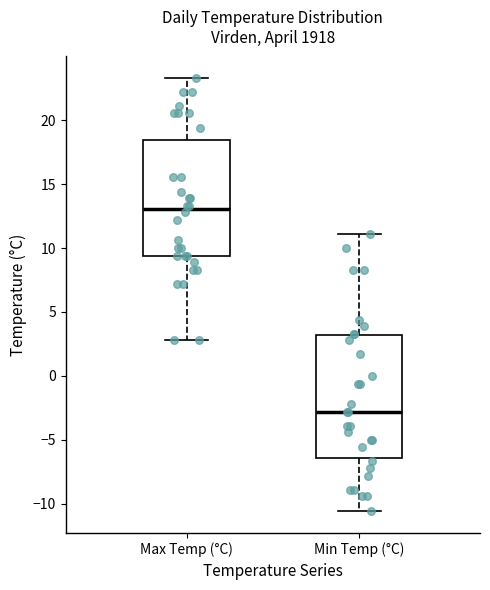

Comparing the boxes themselves (not the whiskers), which one is the tallest?

Min Temp (°C)